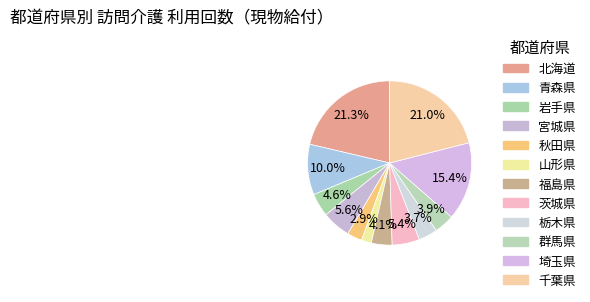

Approximately how many times larger is the value at 青森県 compared to 岩手県?

2.2